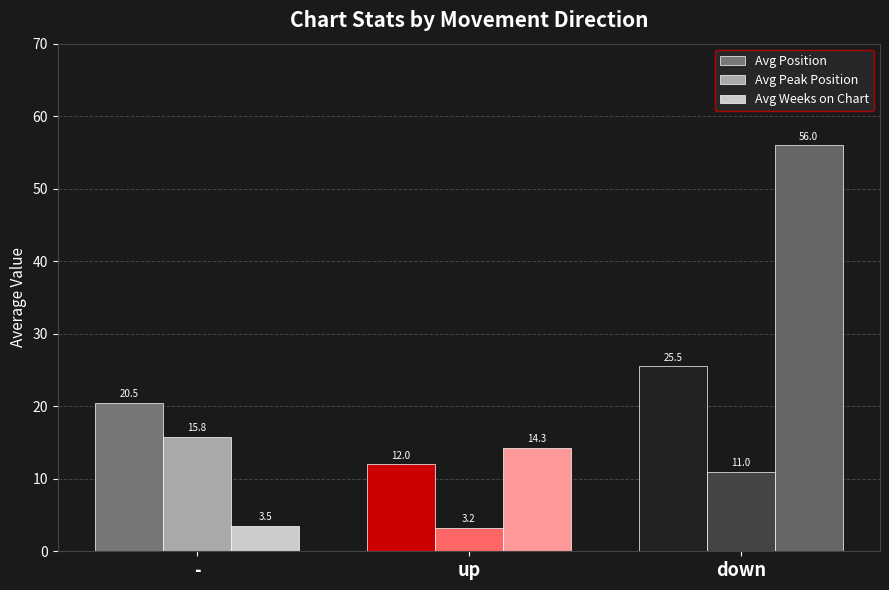

The Avg Peak Position series shows 15.8 at -. True or false?

True